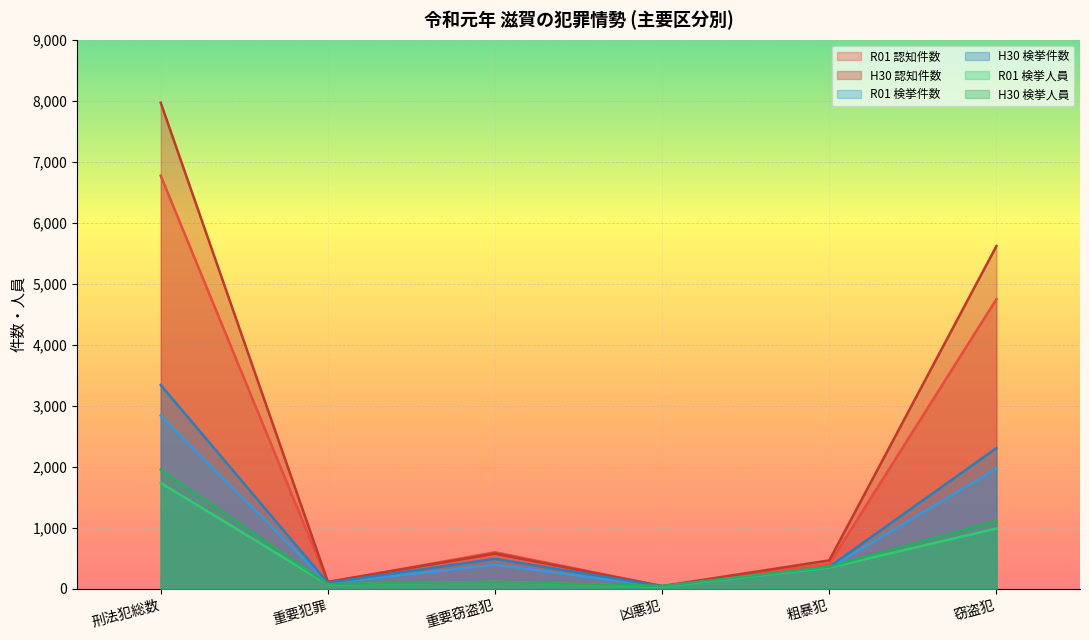

What is the minimum value for H30 認知件数?

44